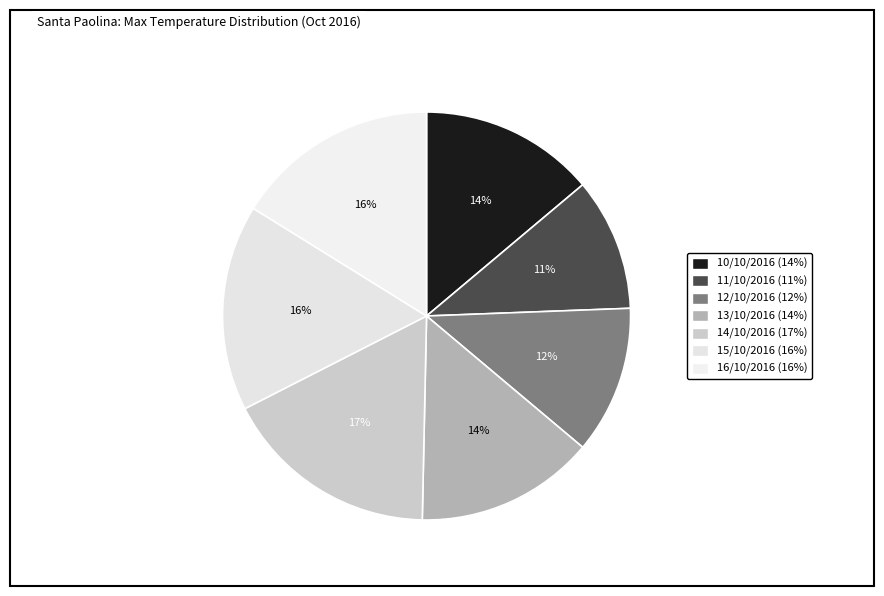

To the nearest percent, what percentage of the pie is 15/10/2016?

16%